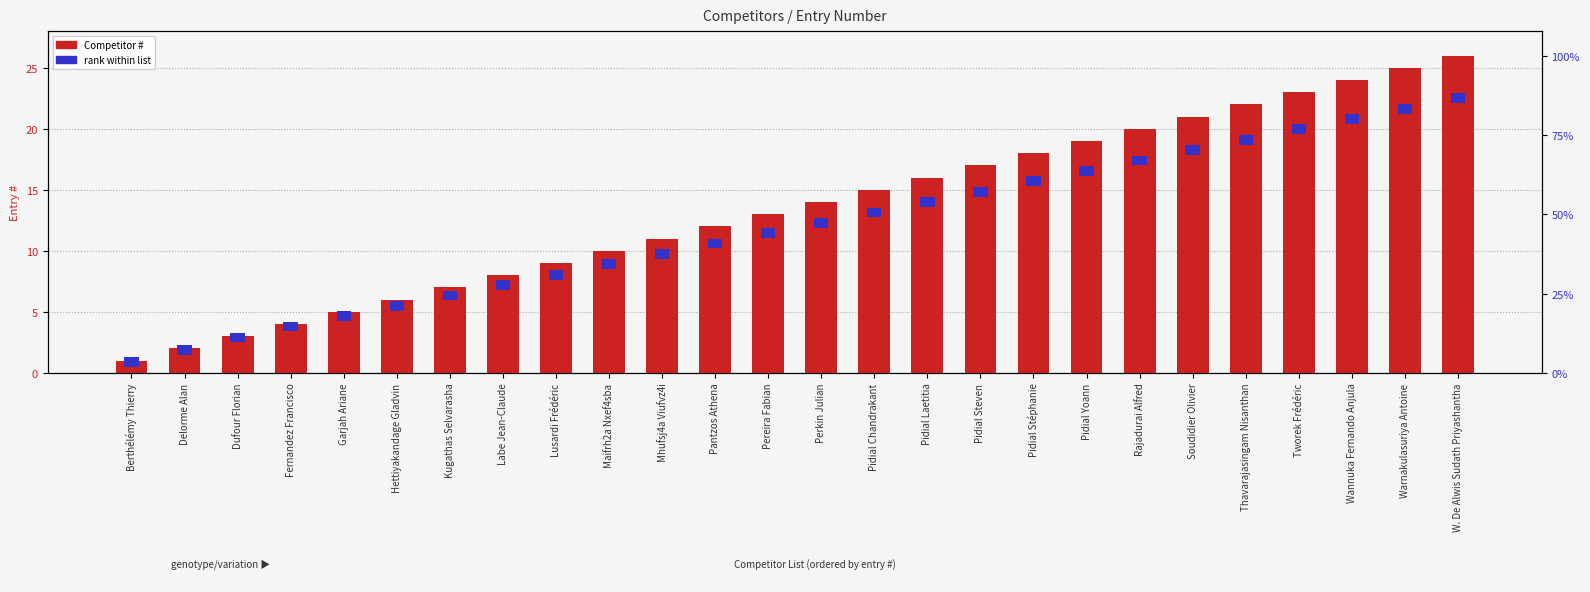

Is the value of Competitor # at Dufour Florian greater than the value of rank within list at Soudidier Olivier?

Yes